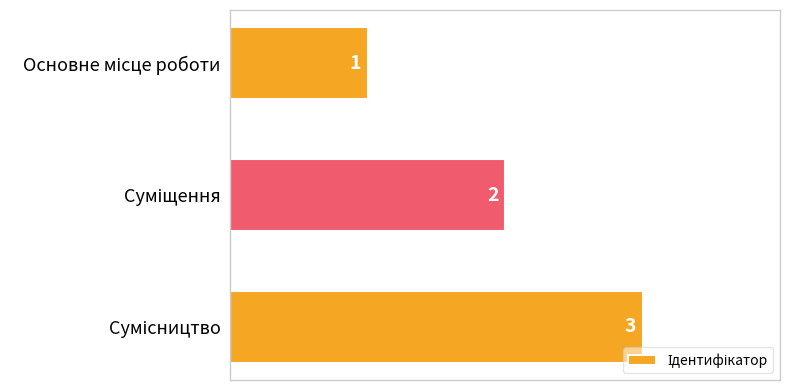

Count the values in the range 1 to 3.

3